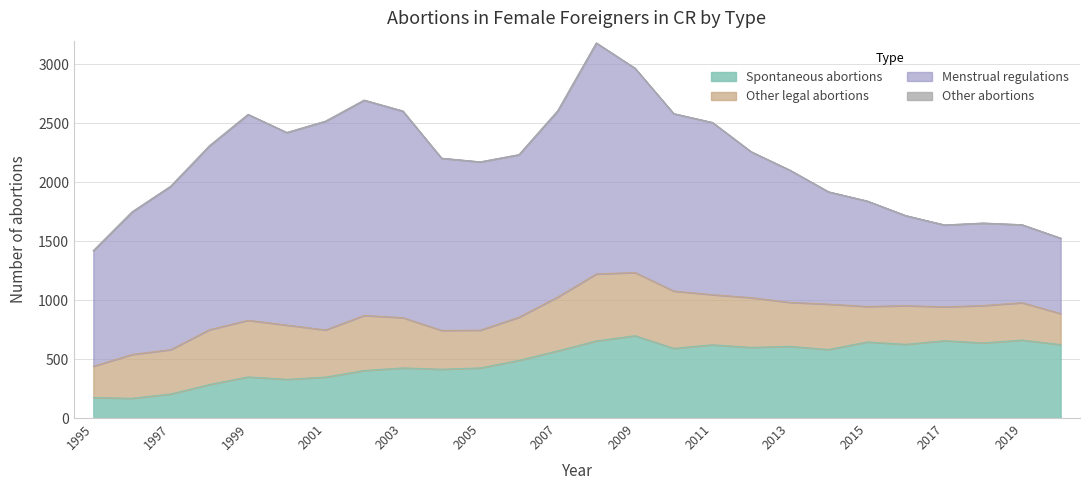

What is the value of the Other legal abortions point at the 23rd from the left?

287